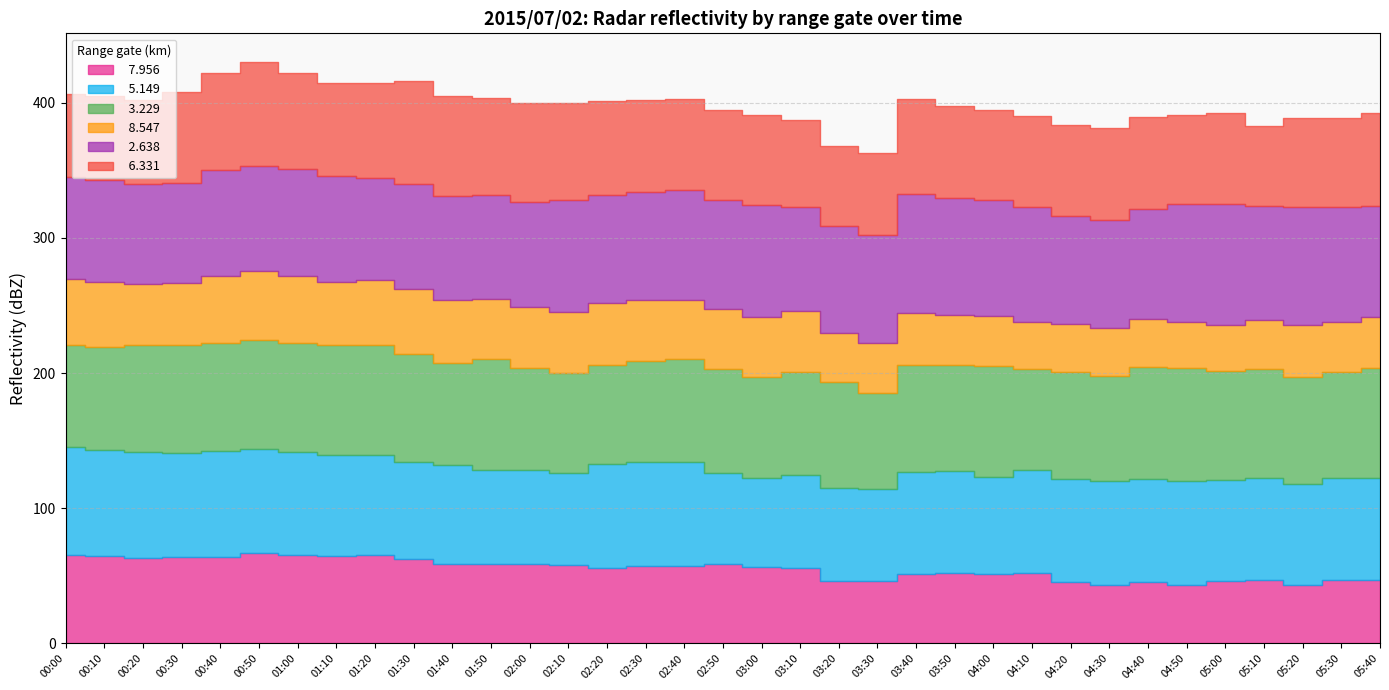

What is the total value across all series at 04:30?

381.0